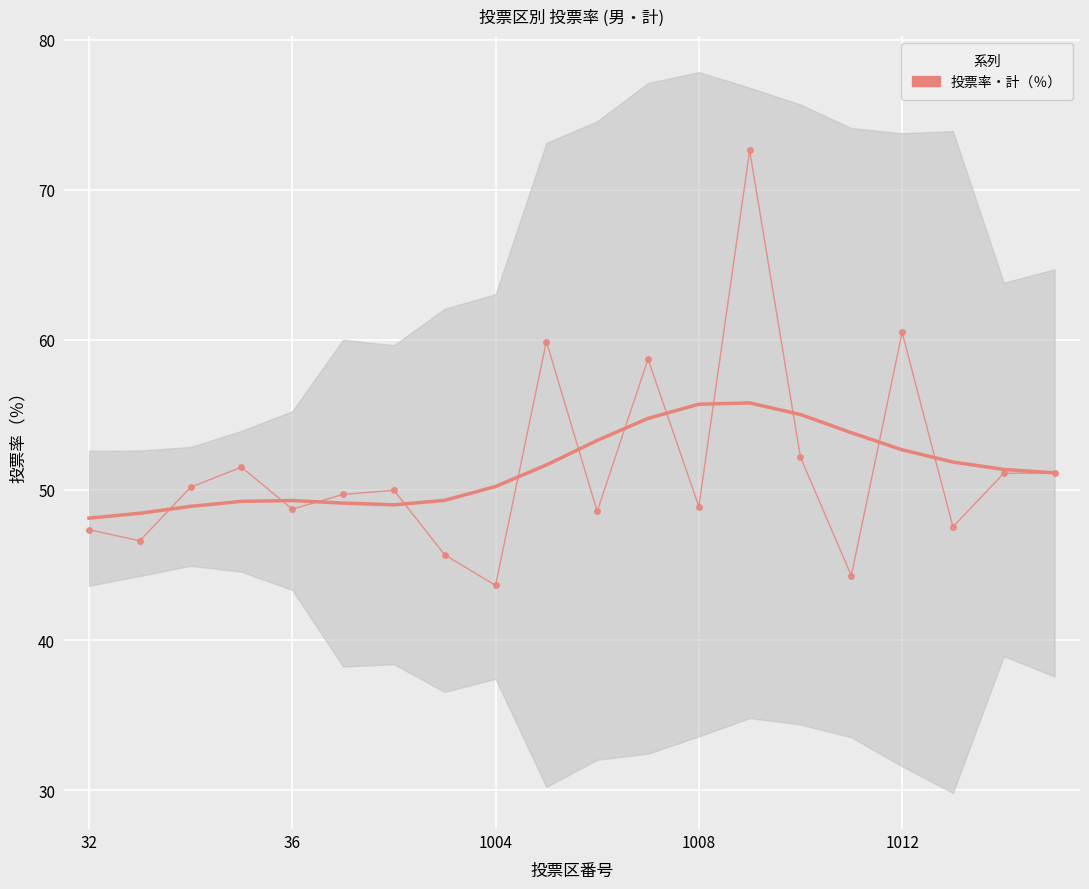

What is the sum of the 投票率・計（％） values at 15 and 1004?

94.5